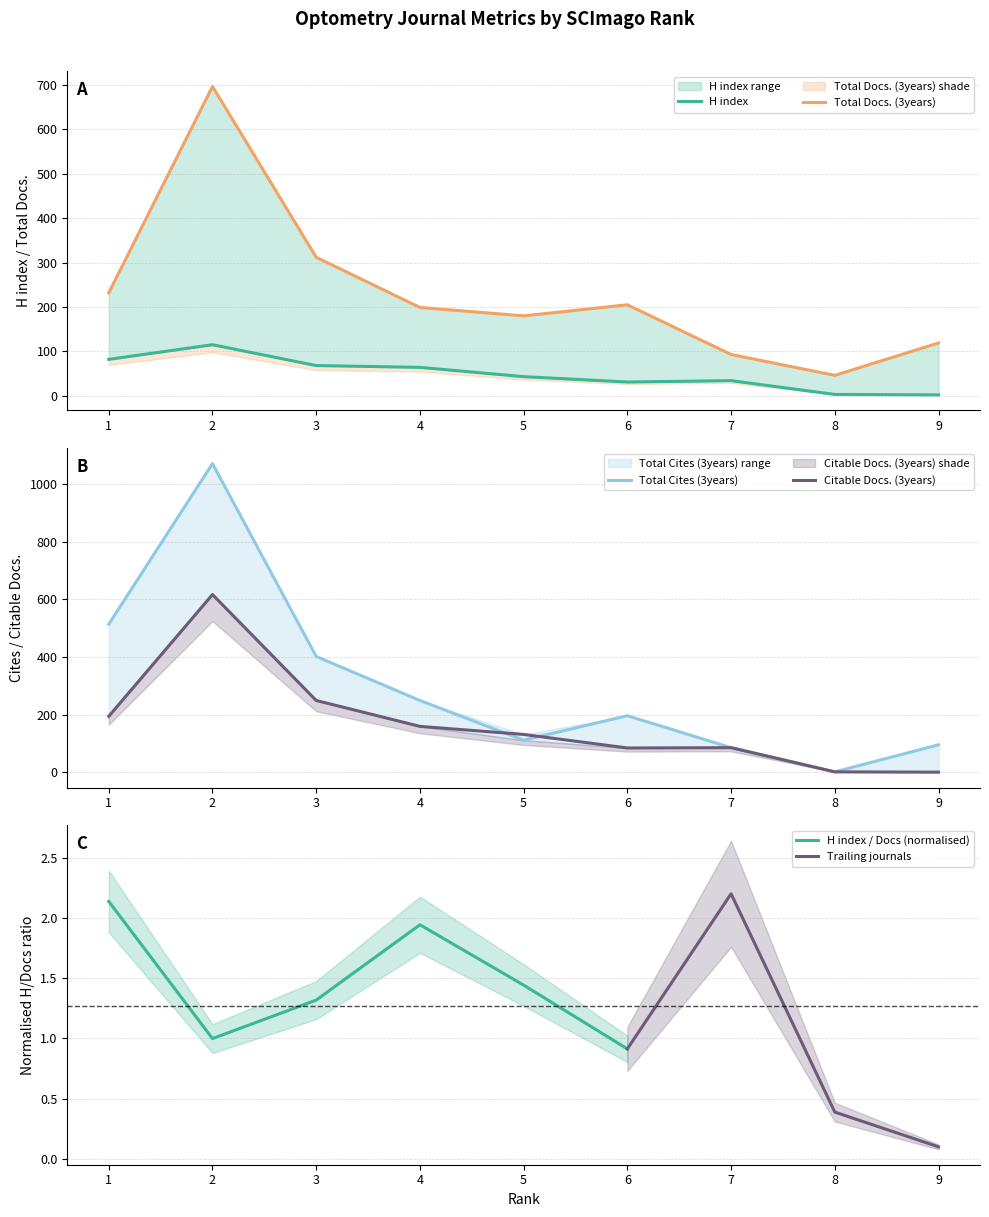

Reading left to right, list all the values displayed in this chart.

H index: 1=82	2=115	3=68	4=64	5=43	6=31	7=34	8=3	9=2
Total Docs. (3years): 1=232	2=697	3=312	4=199	5=180	6=205	7=93	8=46	9=119
Total Cites (3years): 1=514	2=1072	3=402	4=249	5=111	6=196	7=85	8=1	9=95
Citable Docs. (3years): 1=194	2=617	3=249	4=159	5=131	6=84	7=85	8=1	9=0